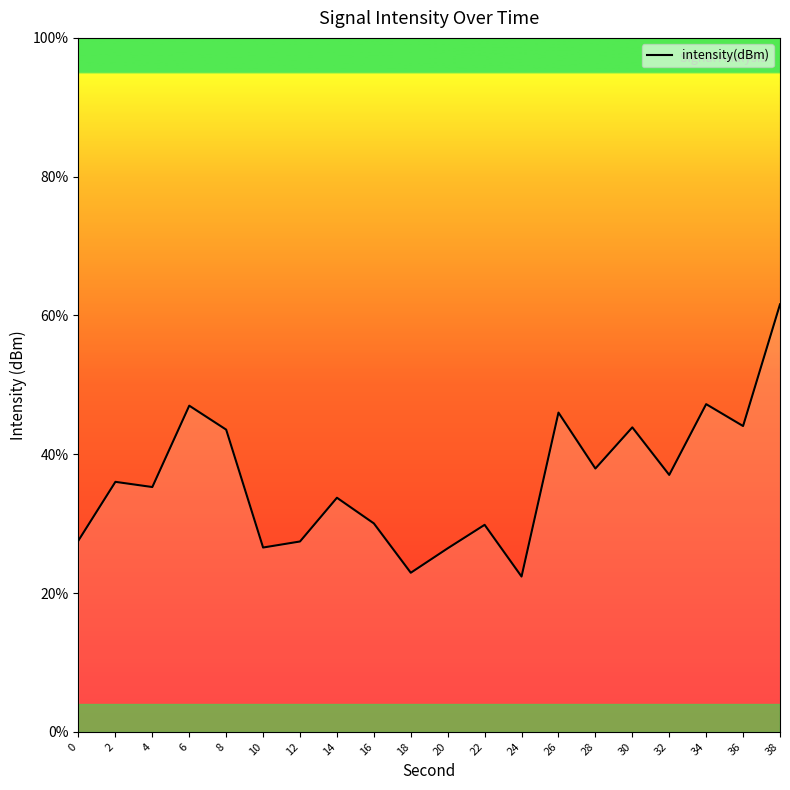

What is the change in value from 10 to 24?

-4.2